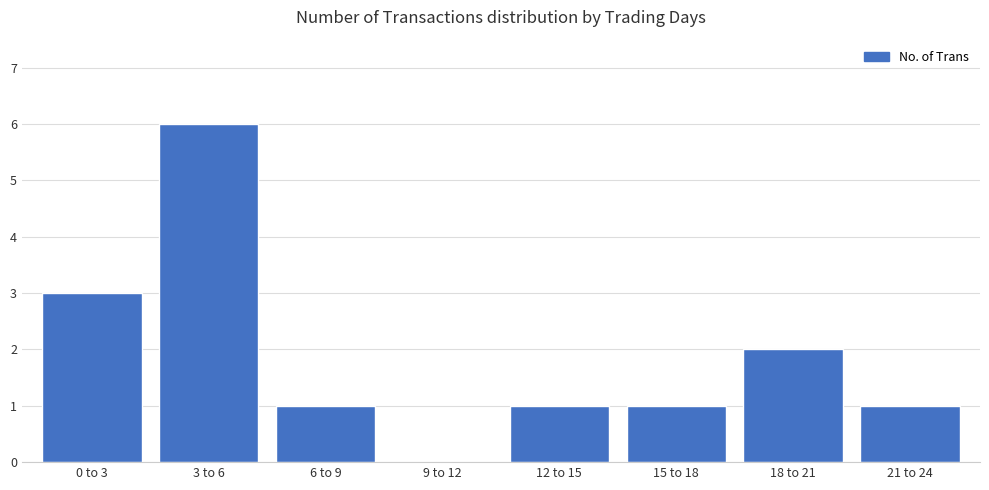

What is the sum of all values?

15